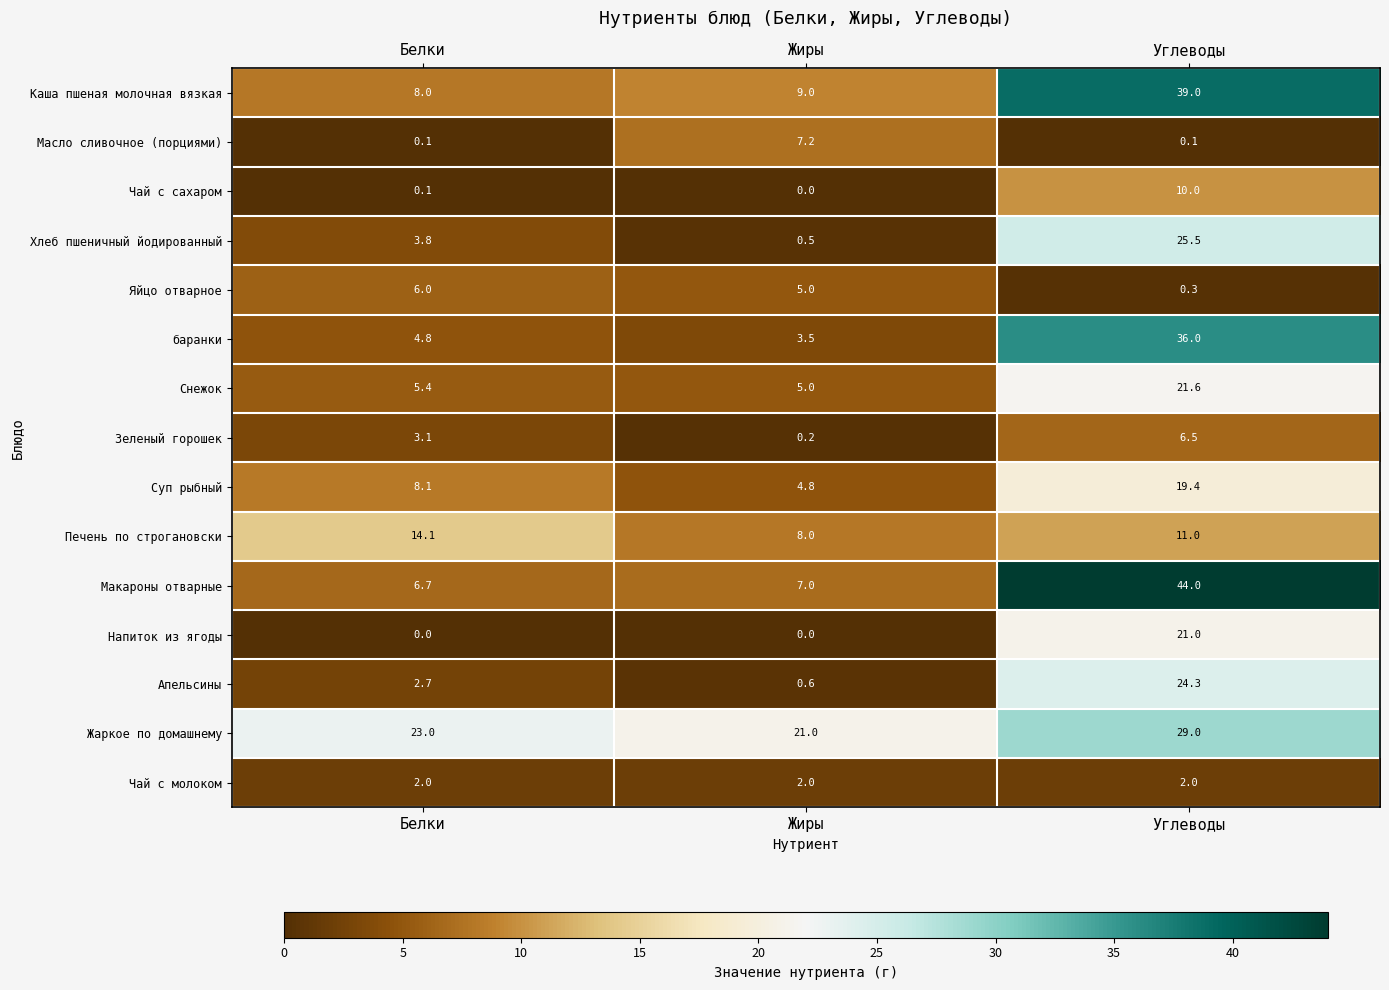

What is the average value of the Напиток из ягоды series?

7.0